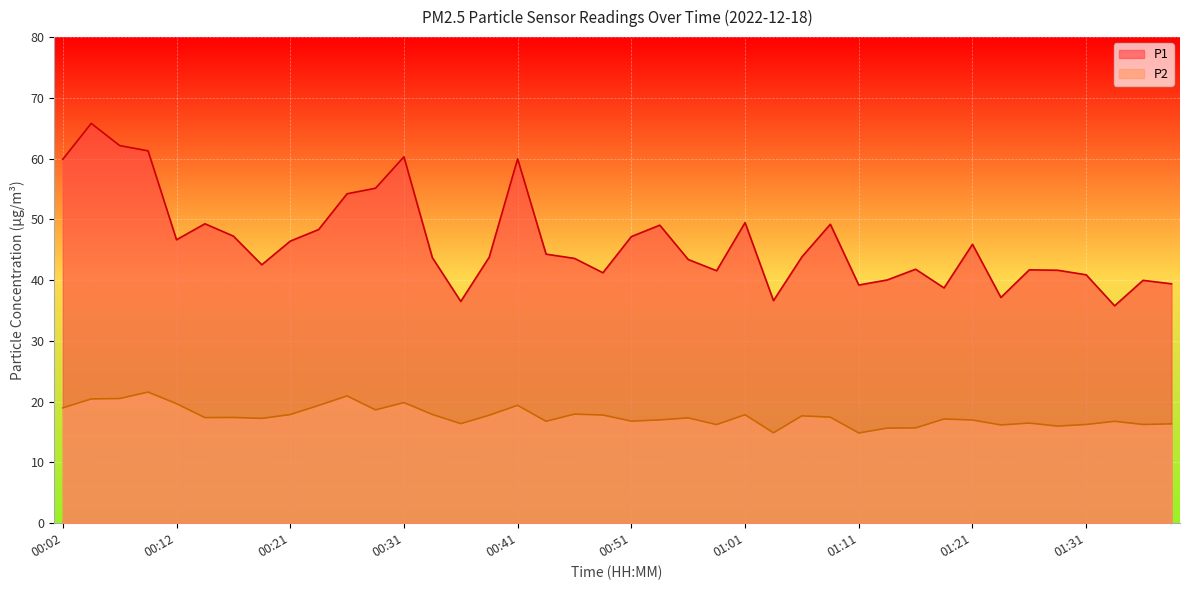

True or false: P1 has a value of 49.3 at 00:14.

True